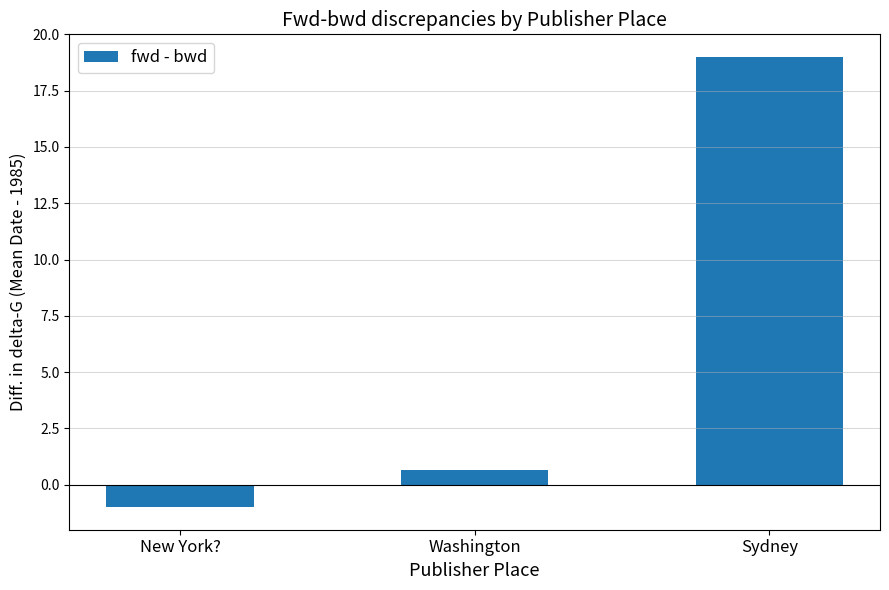

At which label does the data first exceed 0?

Washington